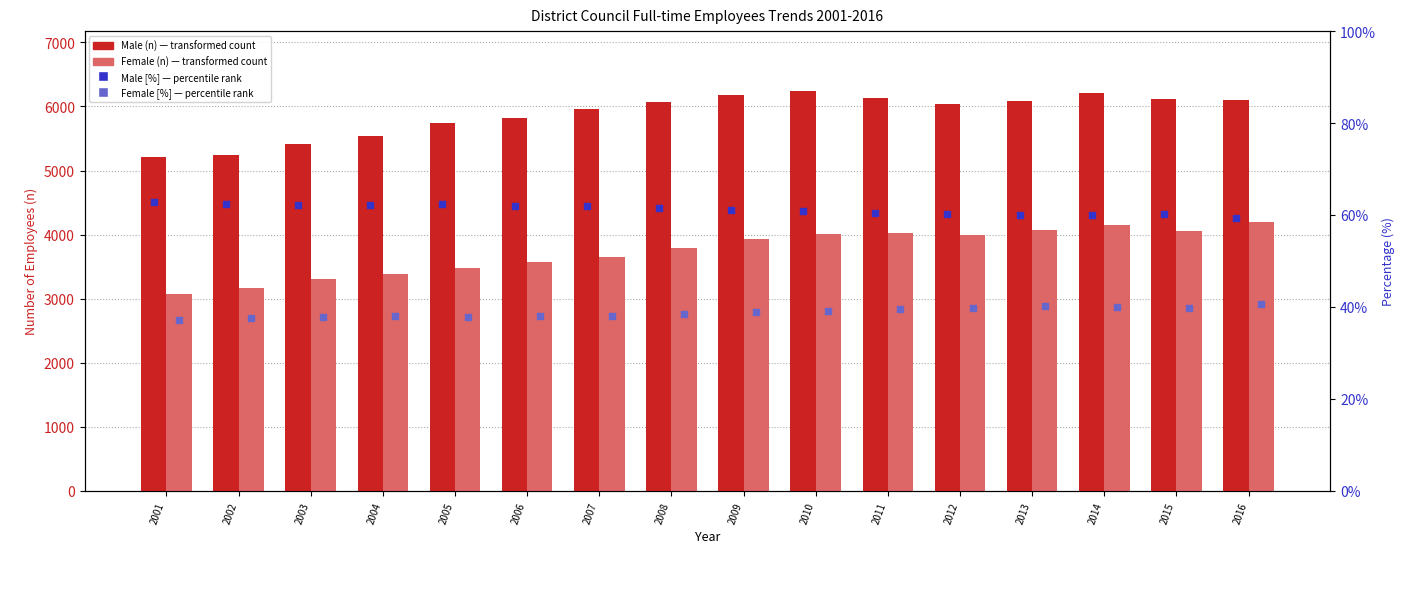

Is the value of Male [%] at 2003 greater than the value of Female [%] at 2013?

Yes